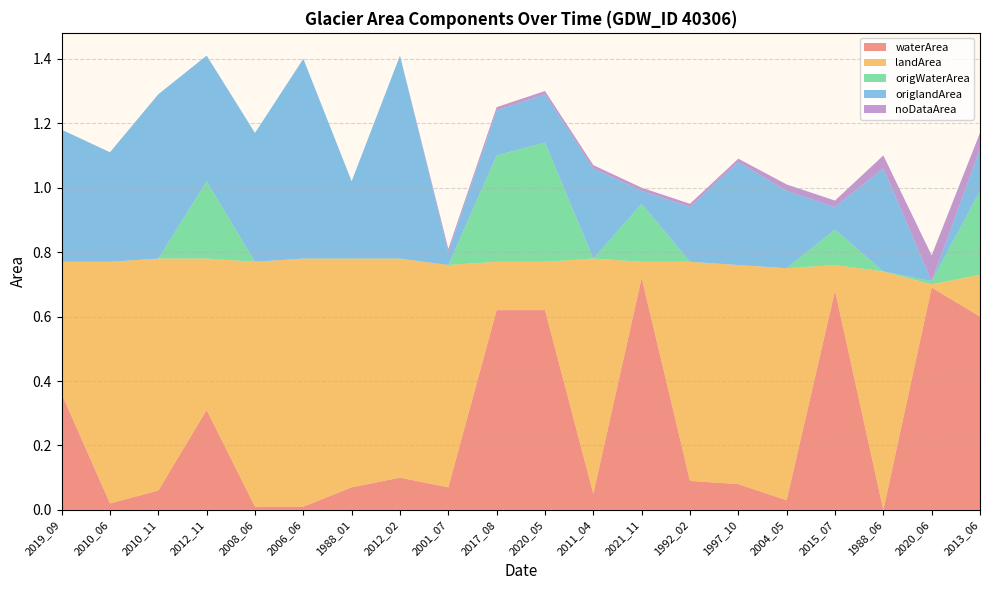

Reading left to right, extract all data points from this chart.

waterArea: 2019_09=0.4	2010_06=0.0	2010_11=0.1	2012_11=0.3	2008_06=0.0	2006_06=0.0	1988_01=0.1	2012_02=0.1	2001_07=0.1	2017_08=0.6	2020_05=0.6	2011_04=0.1	2021_11=0.7	1992_02=0.1	1997_10=0.1	2004_05=0.0	2015_07=0.7	1988_06=0.0	2020_06=0.7	2013_06=0.6
landArea: 2019_09=0.4	2010_06=0.8	2010_11=0.7	2012_11=0.5	2008_06=0.8	2006_06=0.8	1988_01=0.7	2012_02=0.7	2001_07=0.7	2017_08=0.1	2020_05=0.1	2011_04=0.7	2021_11=0.1	1992_02=0.7	1997_10=0.7	2004_05=0.7	2015_07=0.1	1988_06=0.7	2020_06=0.0	2013_06=0.1
origWaterArea: 2019_09=0.0	2010_06=0.0	2010_11=0.0	2012_11=0.2	2008_06=0.0	2006_06=0.0	1988_01=0.0	2012_02=0.0	2001_07=0.0	2017_08=0.3	2020_05=0.4	2011_04=0.0	2021_11=0.2	1992_02=0.0	1997_10=0.0	2004_05=0.0	2015_07=0.1	1988_06=0.0	2020_06=0.0	2013_06=0.3
origlandArea: 2019_09=0.4	2010_06=0.3	2010_11=0.5	2012_11=0.4	2008_06=0.4	2006_06=0.6	1988_01=0.2	2012_02=0.6	2001_07=0.0	2017_08=0.1	2020_05=0.1	2011_04=0.3	2021_11=0.0	1992_02=0.2	1997_10=0.3	2004_05=0.2	2015_07=0.1	1988_06=0.3	2020_06=0.0	2013_06=0.1
noDataArea: 2019_09=0.0	2010_06=0.0	2010_11=0.0	2012_11=0.0	2008_06=0.0	2006_06=0.0	1988_01=0.0	2012_02=0.0	2001_07=0.0	2017_08=0.0	2020_05=0.0	2011_04=0.0	2021_11=0.0	1992_02=0.0	1997_10=0.0	2004_05=0.0	2015_07=0.0	1988_06=0.0	2020_06=0.1	2013_06=0.1